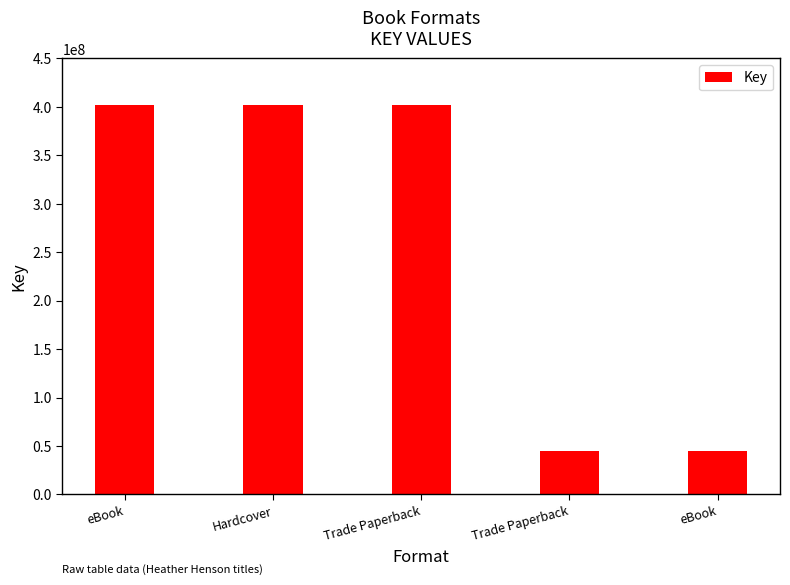

Reading left to right, transcribe all the data shown in this chart.

401736037	401736037	401736037	44409810	44409810